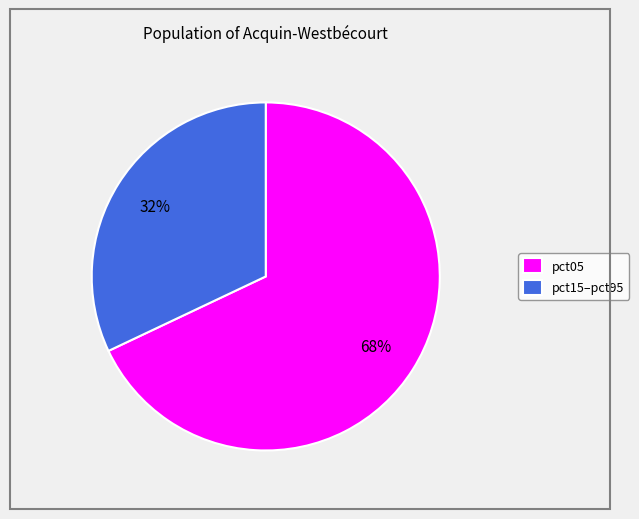

Does any single category account for the majority?

Yes